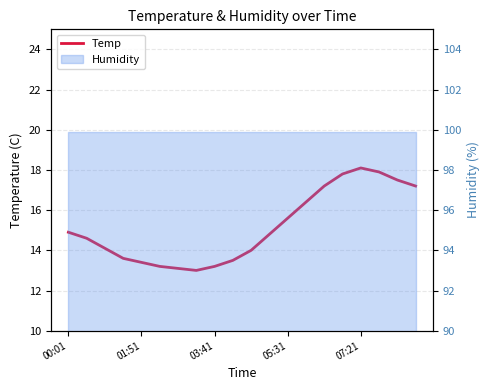

How many interior local valleys (lower than both neighbors) does the data have?

1